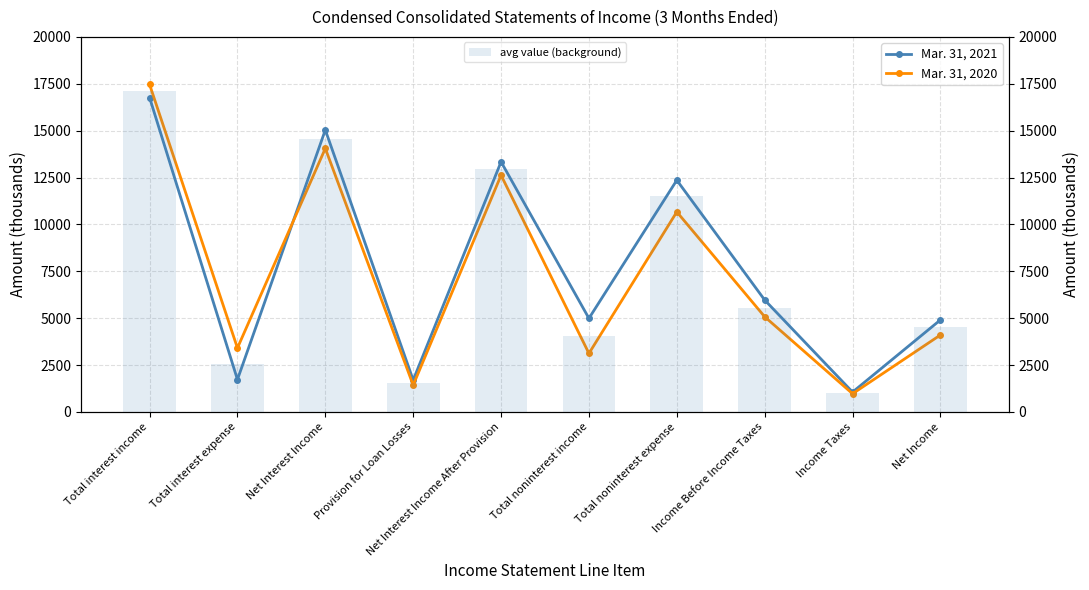

What is the total value across all series at Income Before Income Taxes?

16569.0